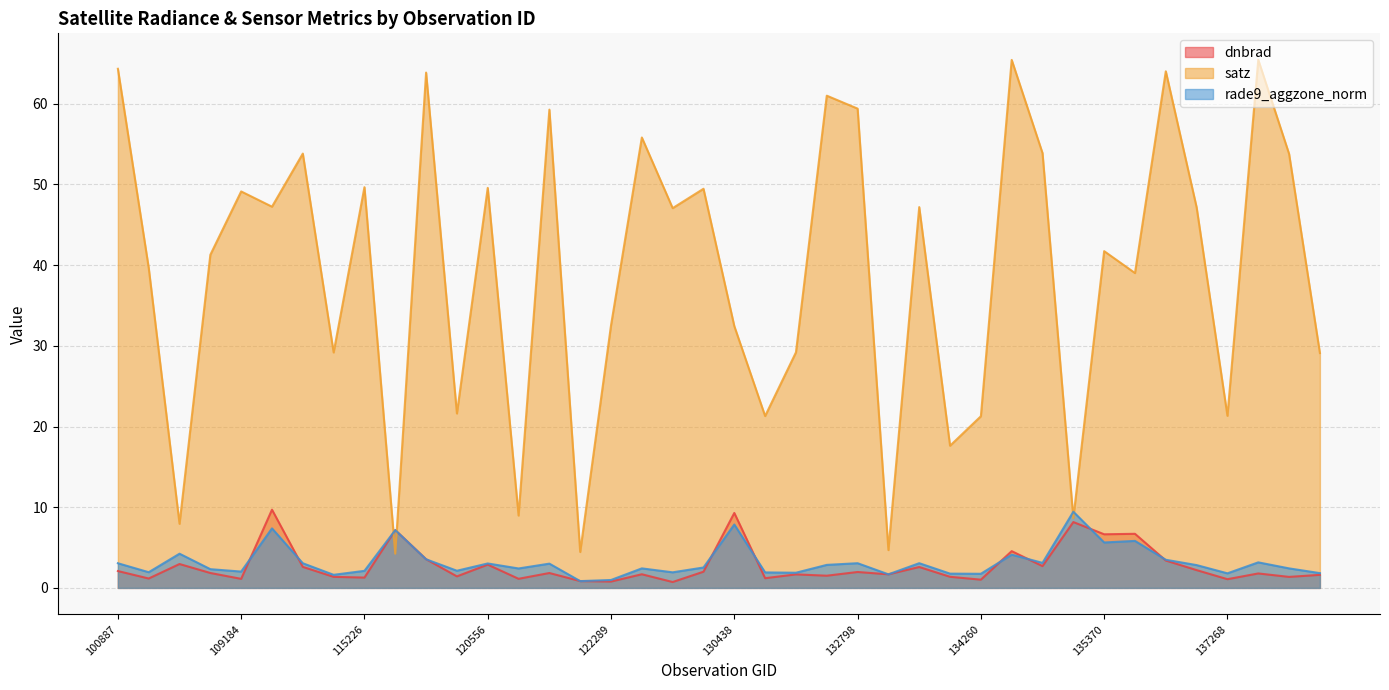

Reading right to left, list all the values displayed in this chart.

dnbrad: 1.6	1.4	1.8	1.1	2.2	3.4	6.7	6.6	8.2	2.7	4.6	1.0	1.4	2.6	1.7	2.0	1.5	1.7	1.2	9.3	2.0	0.7	1.7	0.8	0.8	1.8	1.1	2.9	1.4	3.6	7.2	1.3	1.4	2.6	9.7	1.1	1.8	3.0	1.2	2.1
satz: 29.1	53.8	65.4	21.3	47.2	64.0	39.0	41.7	8.6	53.9	65.4	21.3	17.6	47.2	4.7	59.4	61.0	29.2	21.3	32.4	49.5	47.1	55.8	32.5	4.5	59.3	9.0	49.6	21.6	63.9	4.2	49.7	29.2	53.8	47.2	49.1	41.3	7.9	39.7	64.3
rade9_aggzone_norm: 1.8	2.4	3.2	1.8	2.8	3.5	5.8	5.6	9.4	3.1	4.1	1.8	1.8	3.1	1.7	3.1	2.9	1.9	1.9	7.9	2.5	1.9	2.4	1.0	0.8	3.0	2.4	3.0	2.1	3.5	7.2	2.1	1.6	3.1	7.4	2.0	2.3	4.2	1.9	3.1